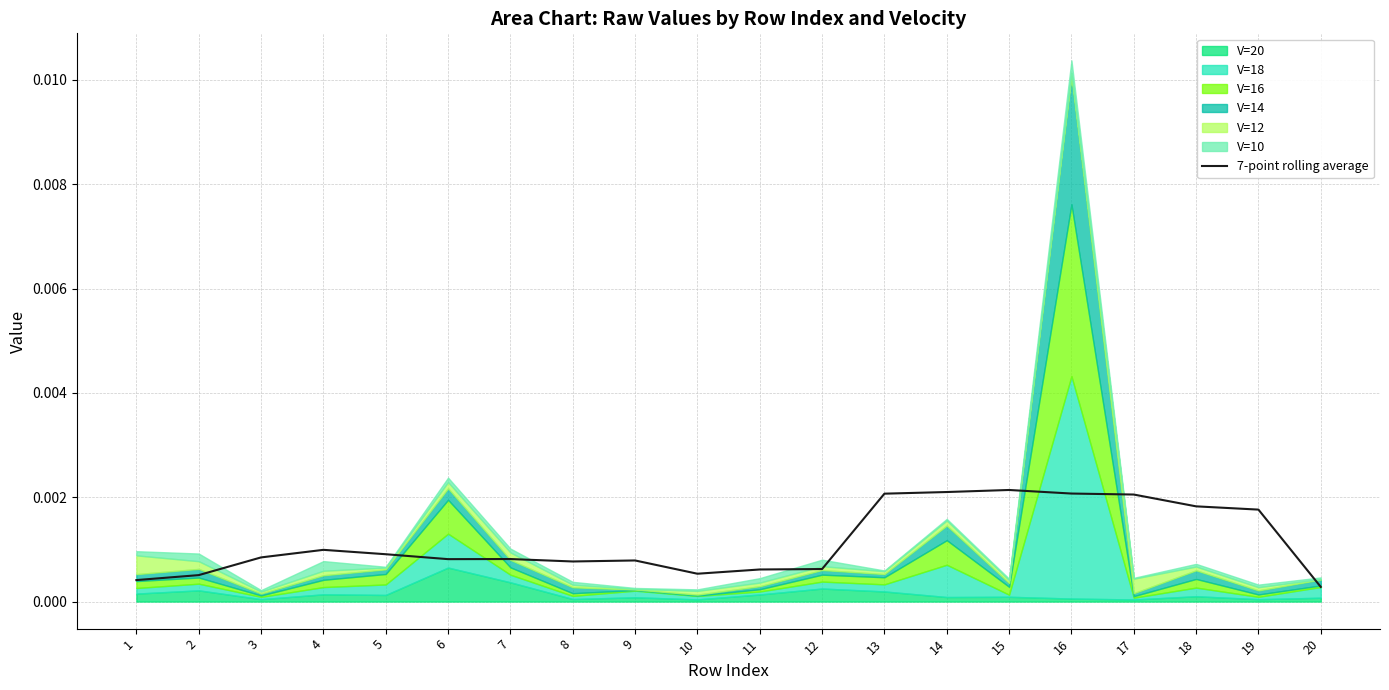

List the labels in order of value, largest first.

15, 14, 16, 13, 17, 18, 19, 4, 5, 3, 7, 6, 9, 8, 12, 11, 10, 2, 1, 20